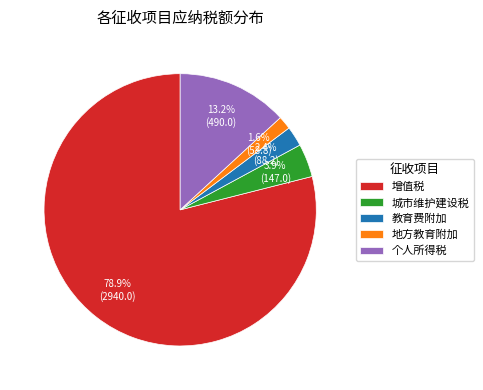

Which has a higher value, 增值税 or 个人所得税?

增值税